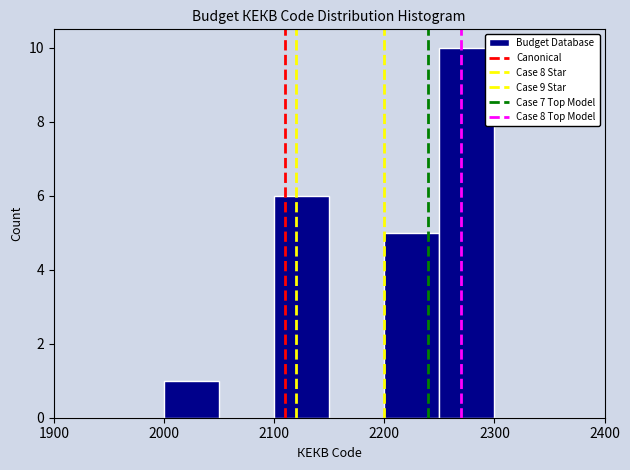

Reading left to right, transcribe this chart: for each bar, give the range it covers on the x-axis and its height. The values are not printed on the chart, so give them approximately, as read against the axis.

1900 to 1950: 0
1950 to 2000: 0
2000 to 2050: 1
2050 to 2100: 0
2100 to 2150: 6
2150 to 2200: 0
2200 to 2250: 5
2250 to 2300: 10
2300 to 2350: 0
2350 to 2400: 0